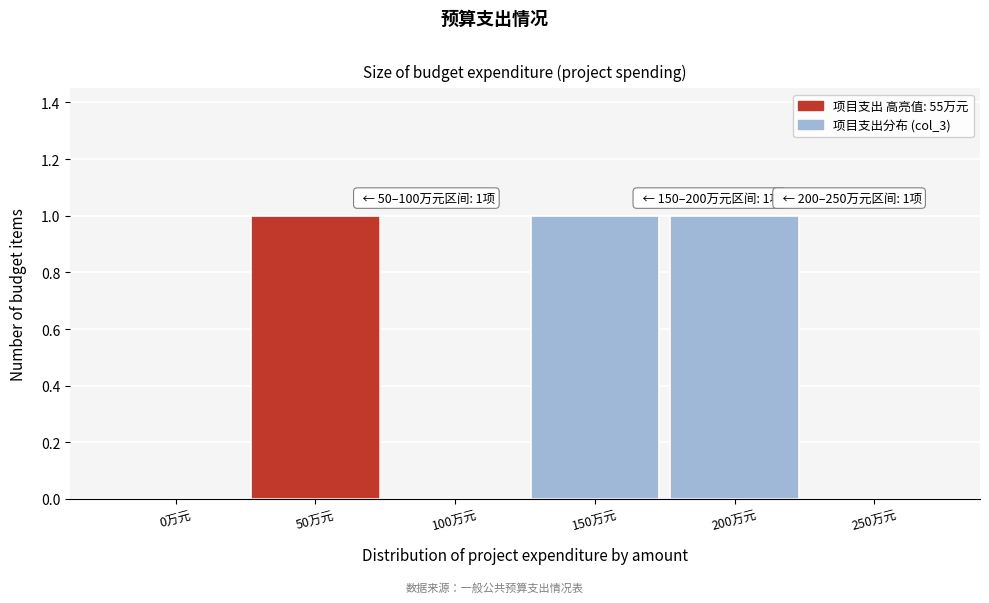

Reading left to right, transcribe all the data shown in this chart.

0万元=0	50万元=1	100万元=0	150万元=1	200万元=1	250万元=0